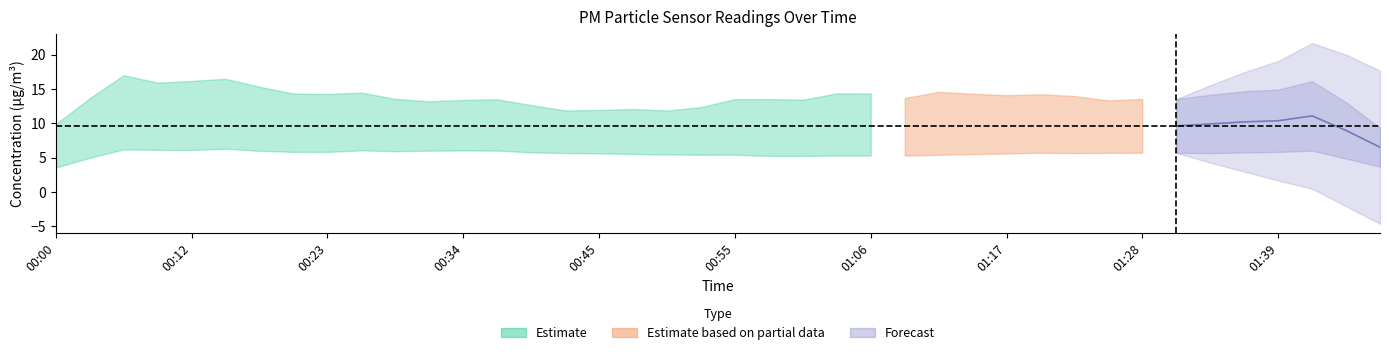

List the labels in order of P2 value, largest first.

00:09, 00:31, 01:51, 00:20, 00:12, 01:26, 00:03, 01:48, 00:00, 00:36, 00:17, 01:23, 00:34, 00:45, 01:39, 01:37, 00:50, 01:34, 01:31, 00:14, 00:23, 00:58, 01:20, 00:06, 00:28, 01:12, 00:39, 01:09, 01:42, 01:17, 00:42, 00:25, 01:01, 00:47, 01:15, 00:55, 00:53, 01:06, 01:28, 01:04